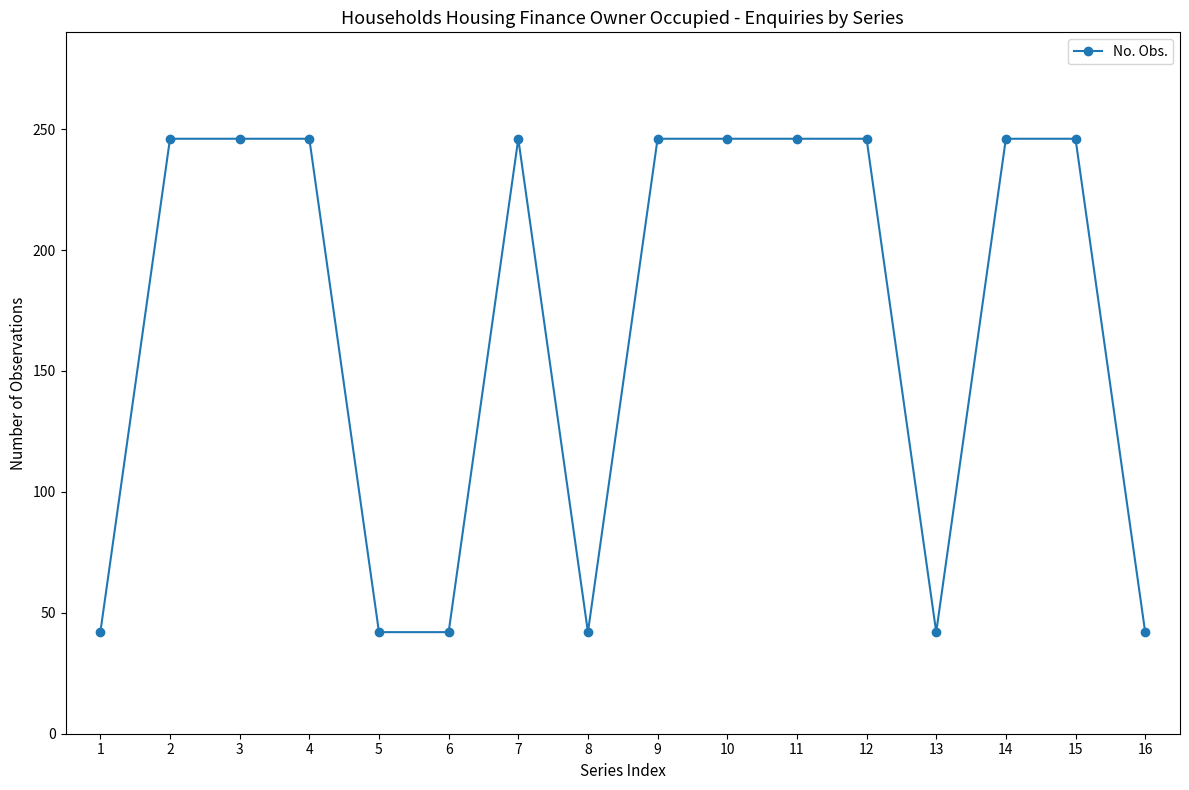

What is the value of the 5th point from the left?

42